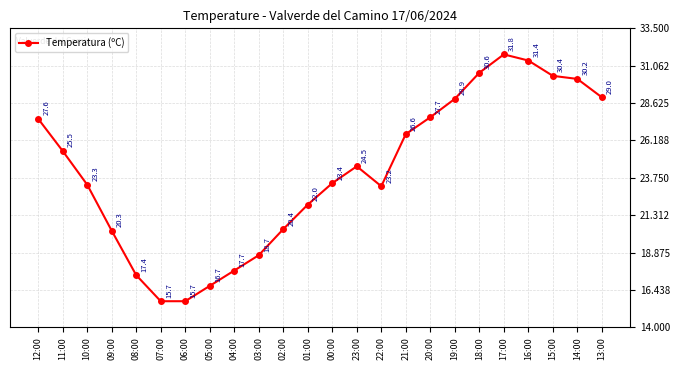

Reading right to left, transcribe all the data shown in this chart.

13:00=29.0	14:00=30.2	15:00=30.4	16:00=31.4	17:00=31.8	18:00=30.6	19:00=28.9	20:00=27.7	21:00=26.6	22:00=23.2	23:00=24.5	00:00=23.4	01:00=22.0	02:00=20.4	03:00=18.7	04:00=17.7	05:00=16.7	06:00=15.7	07:00=15.7	08:00=17.4	09:00=20.3	10:00=23.3	11:00=25.5	12:00=27.6